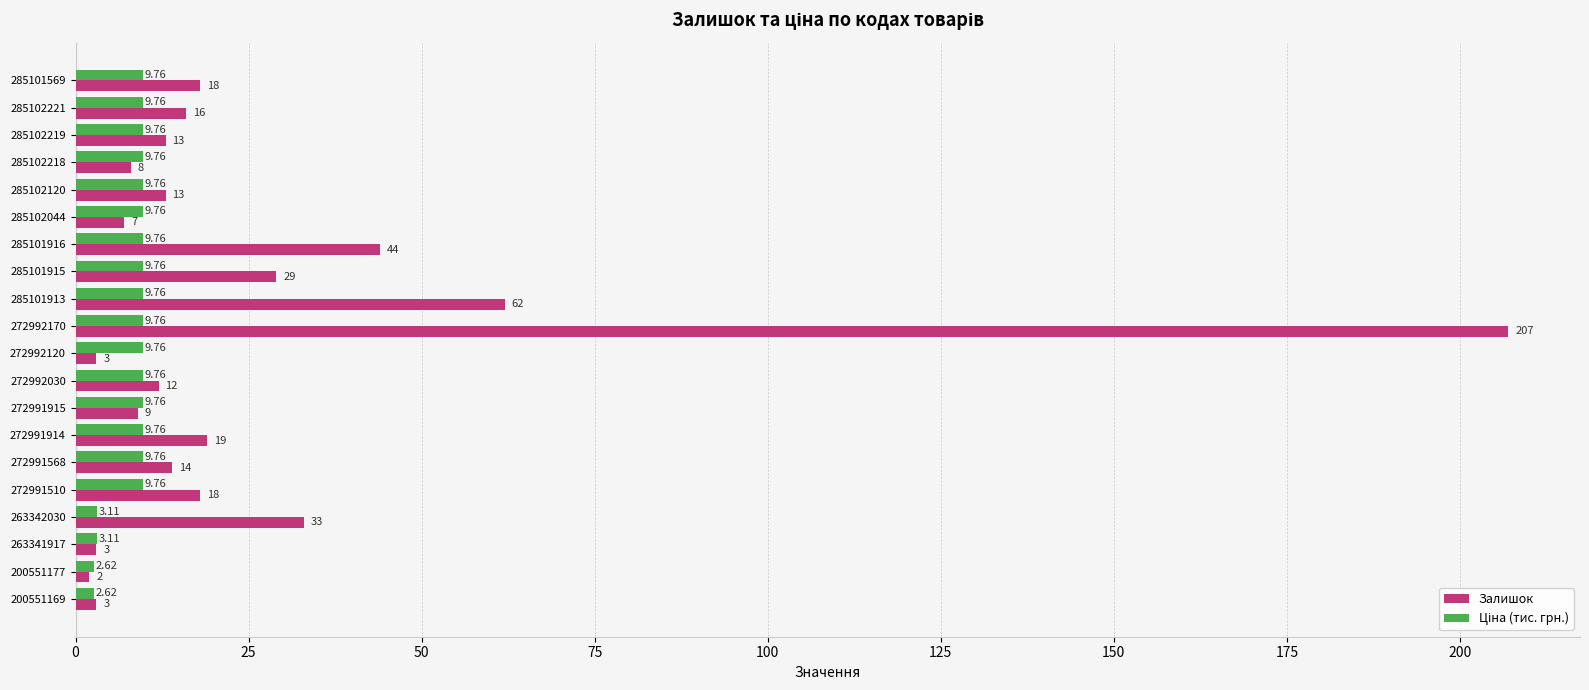

At which category is the sum across all series the highest?

272992170